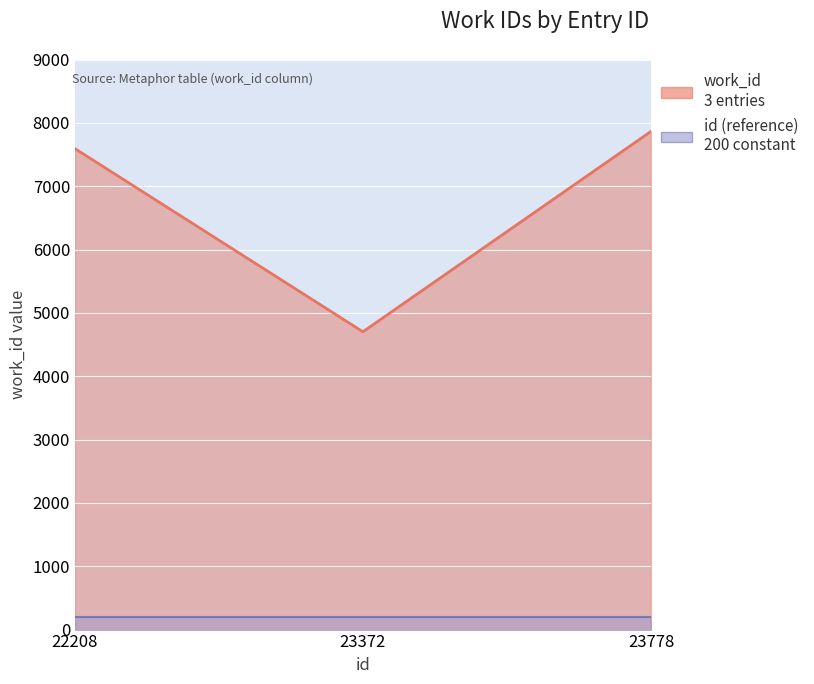

What is the change in value from 23372 to 23778?

+3162